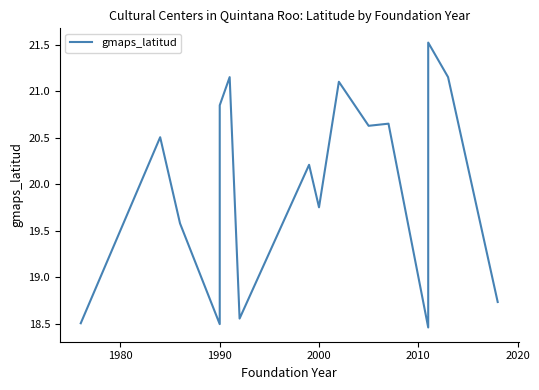

What is the maximum value shown in the chart?

21.5